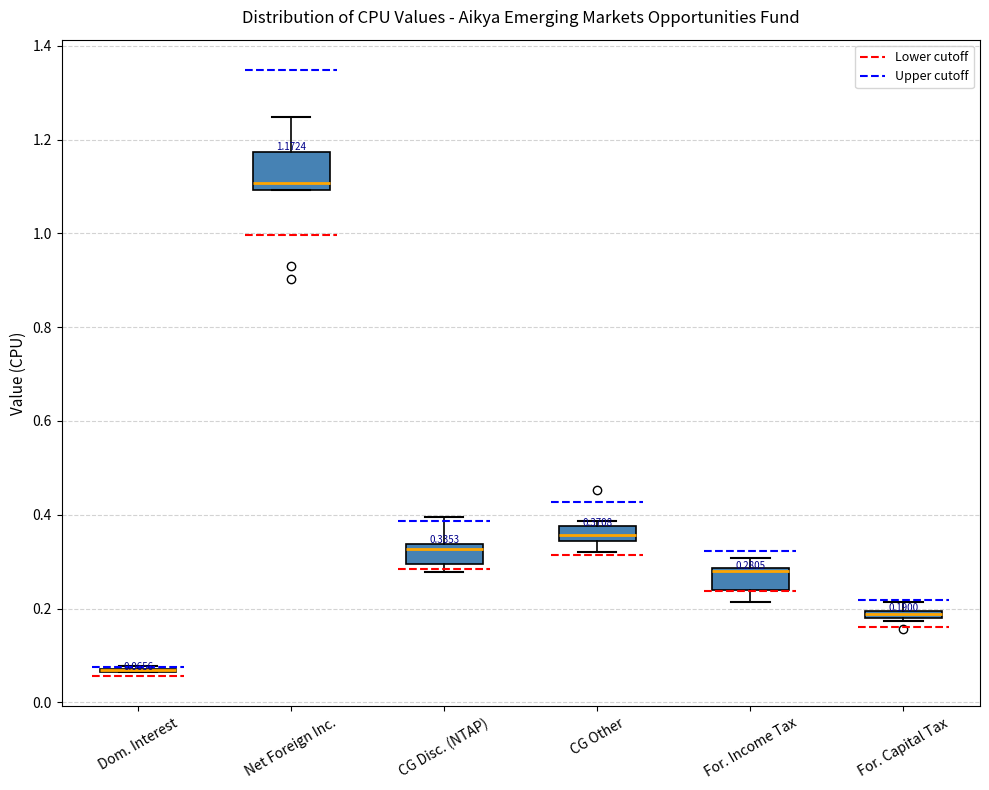

Which box is the tallest, from its lower edge to its upper edge?

Net Foreign Inc.